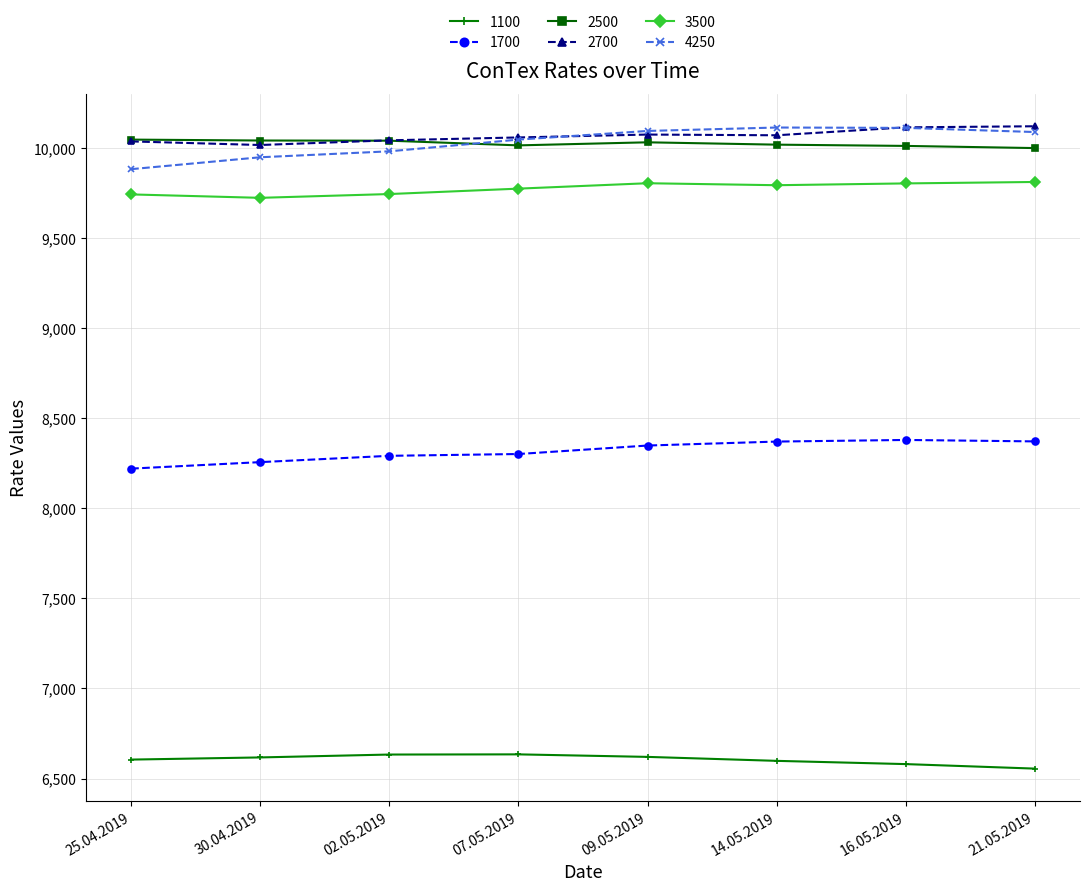

What is the spread (max minus min) of values at 07.05.2019?

3422